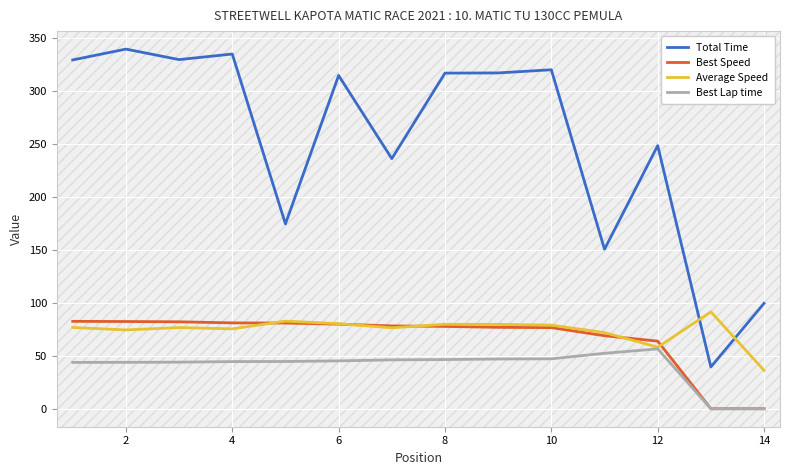

Which series has the largest total across all categories?

Total Time